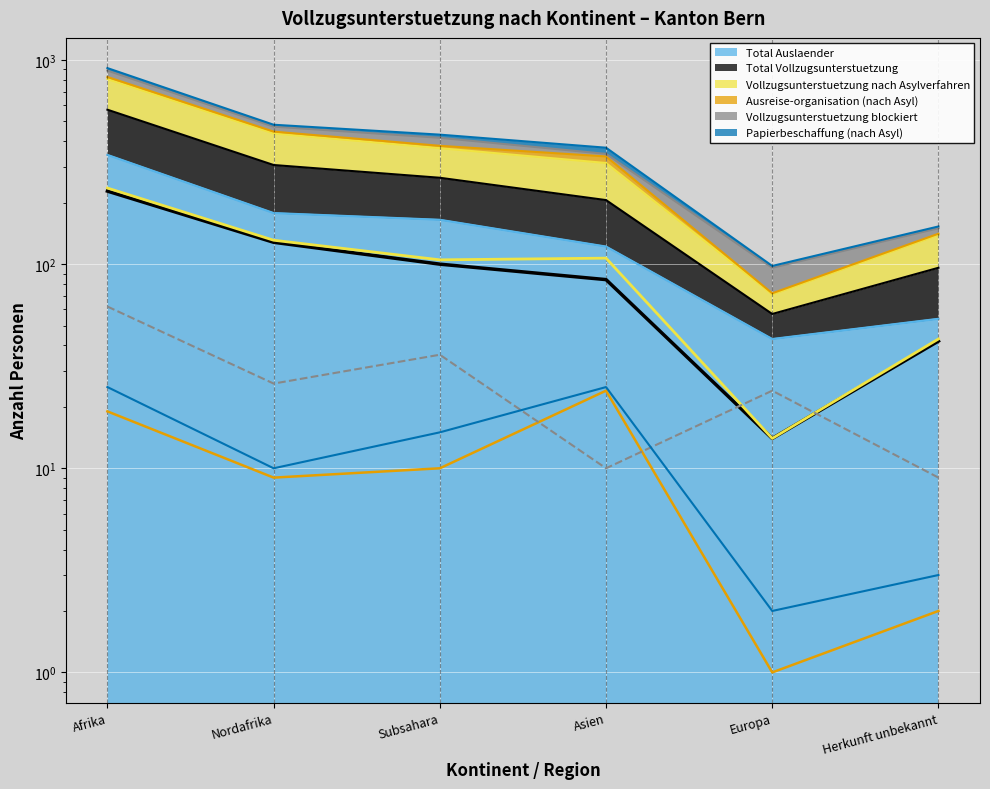

Reading left to right, list all the values displayed in this chart.

Total Auslaender: 343	178	165	122	43	54
Total Vollzugsunterstuetzung: 228	128	100	84	14	42
Vollzugsunterstuetzung nach Asylverfahren: 236	131	105	107	14	43
Ausreise-organisation (nach Asyl): 19	9	10	24	1	2
Vollzugsunterstuetzung blockiert: 62	26	36	10	24	9
Papierbeschaffung (nach Asyl): 25	10	15	25	2	3